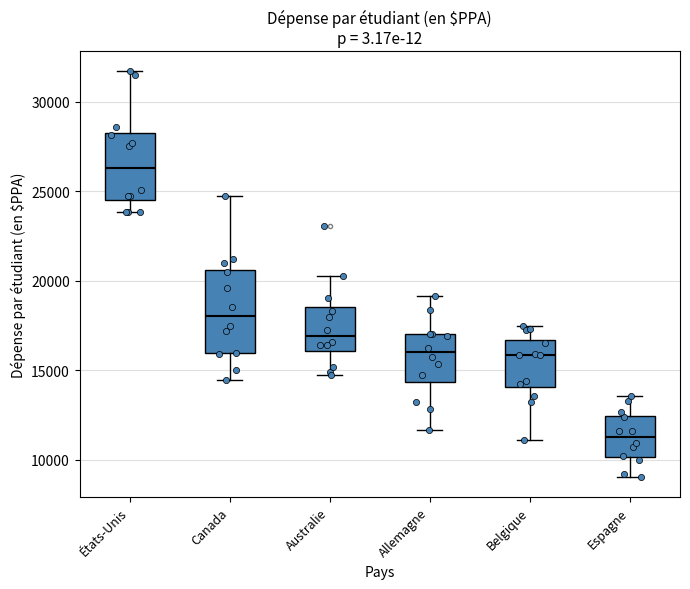

Reading left to right, read every box against the y-axis: the position of its median line, the range the box covers, and the ends of its whiskers. The values are not printed on the chart, so give them approximately, as read against the axis.

États-Unis: median 26500, box 24500 to 28000, whiskers 24000 to 31500
Canada: median 18000, box 16000 to 20500, whiskers 14500 to 24500
Australie: median 17000, box 16000 to 18500, whiskers 14500 to 20500
Allemagne: median 16000, box 14500 to 17000, whiskers 11500 to 19000
Belgique: median 16000, box 14000 to 16500, whiskers 11000 to 17500
Espagne: median 11500, box 10000 to 12500, whiskers 9000 to 13500